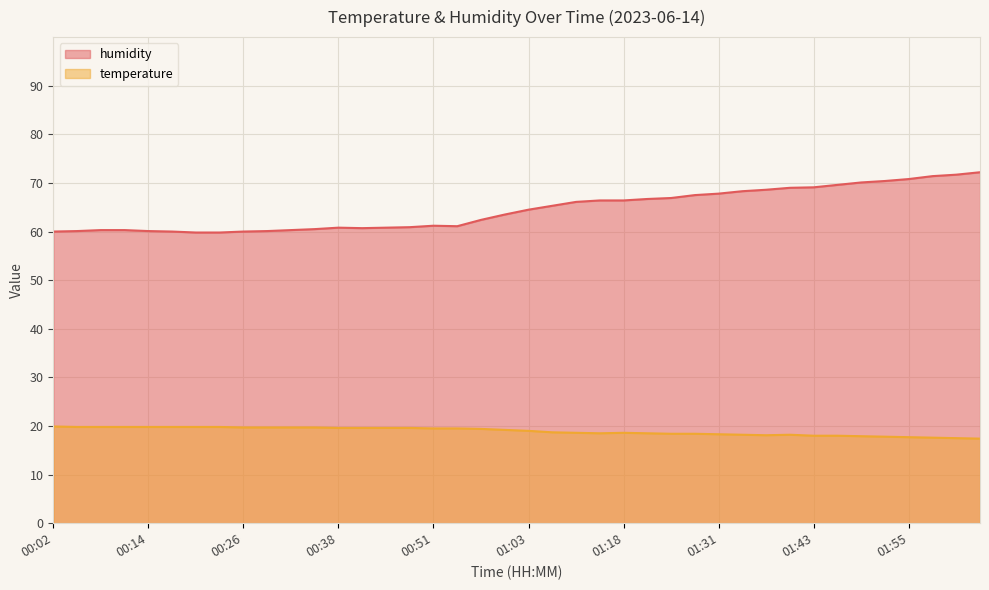

What is the sum of all temperature values?

756.7